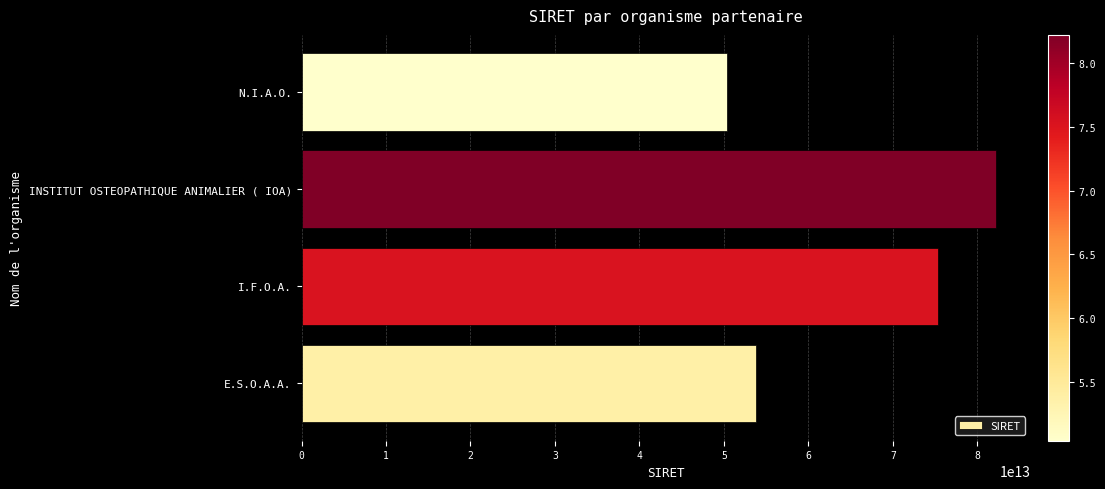

Which label corresponds to the smallest value in the chart?

N.I.A.O.